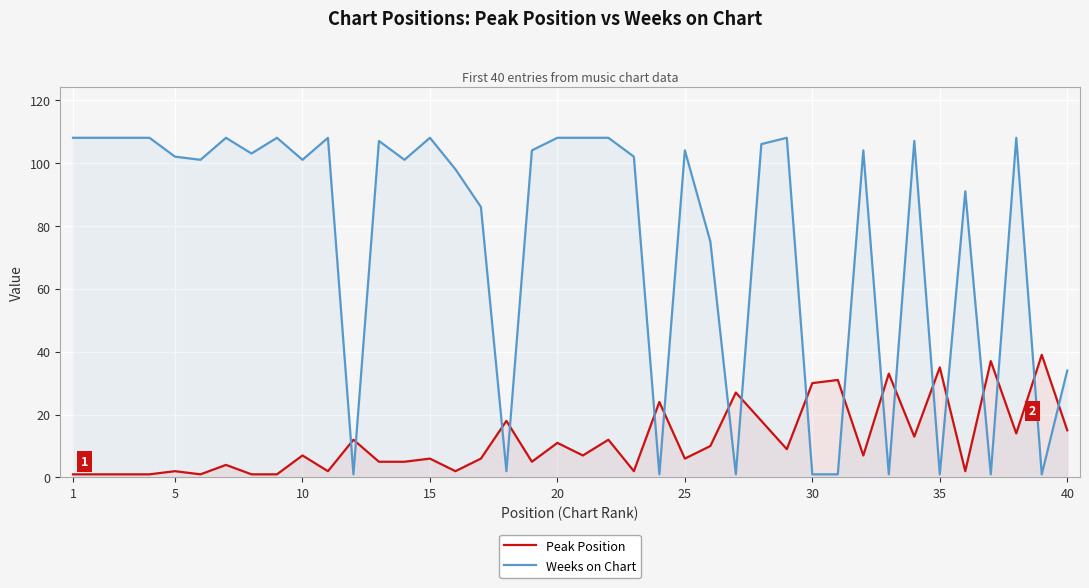

The value of Weeks on Chart at 25 is 104. True or false?

True